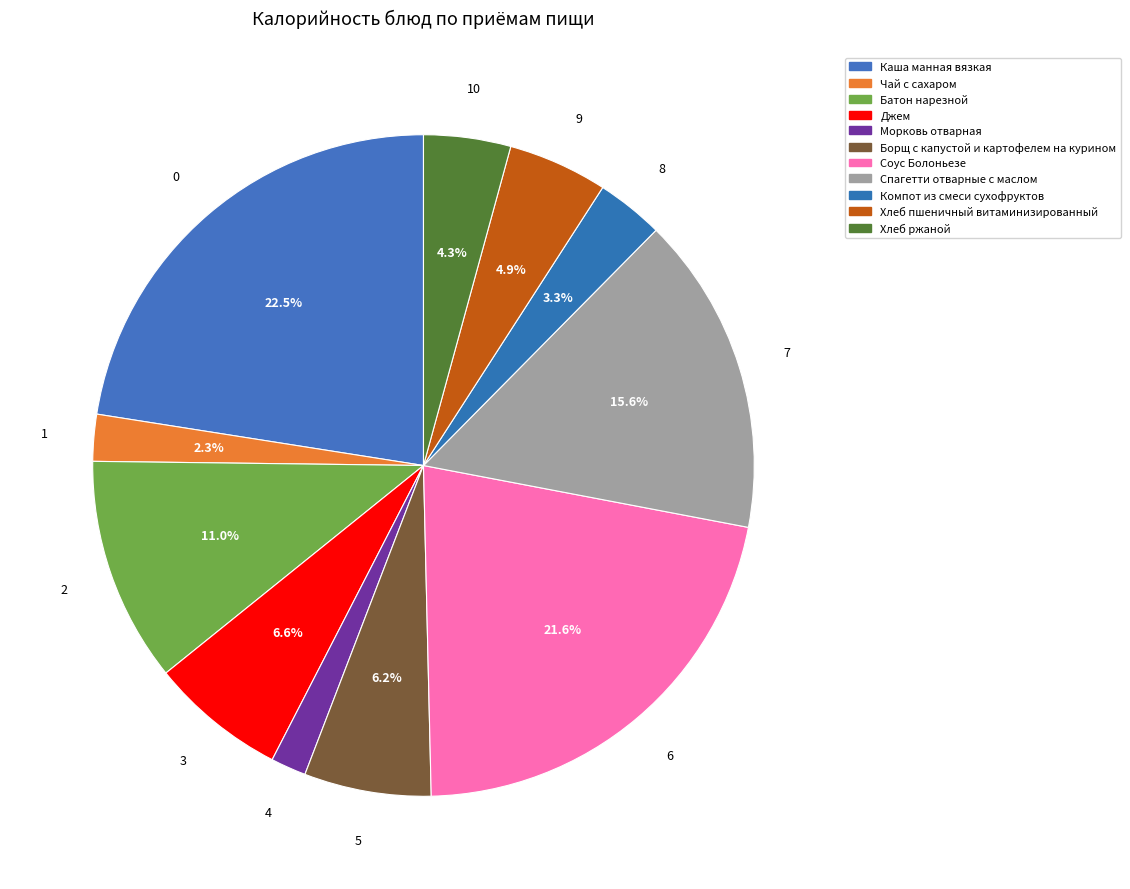

Which slice is the smallest?

Морковь отварная